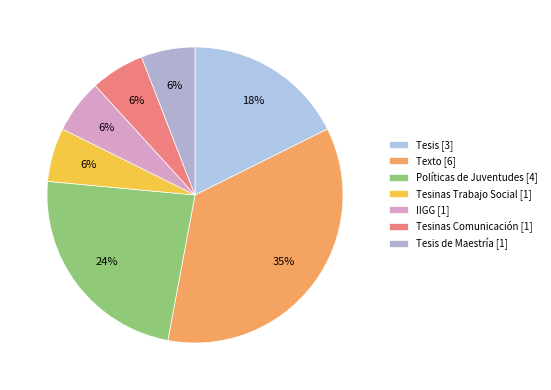

Does any single category account for the majority?

No